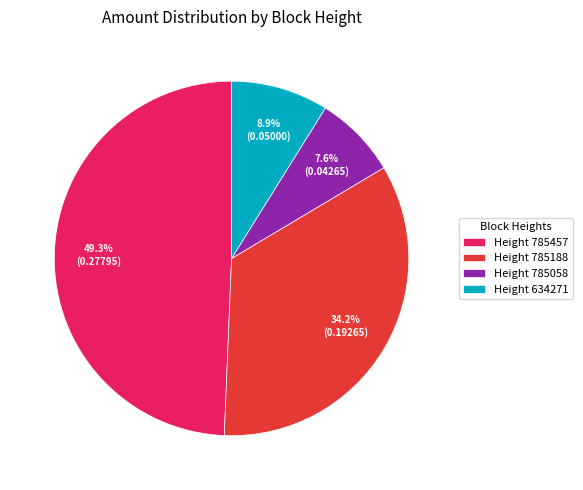

What is the largest slice in the pie chart?

Height 785457